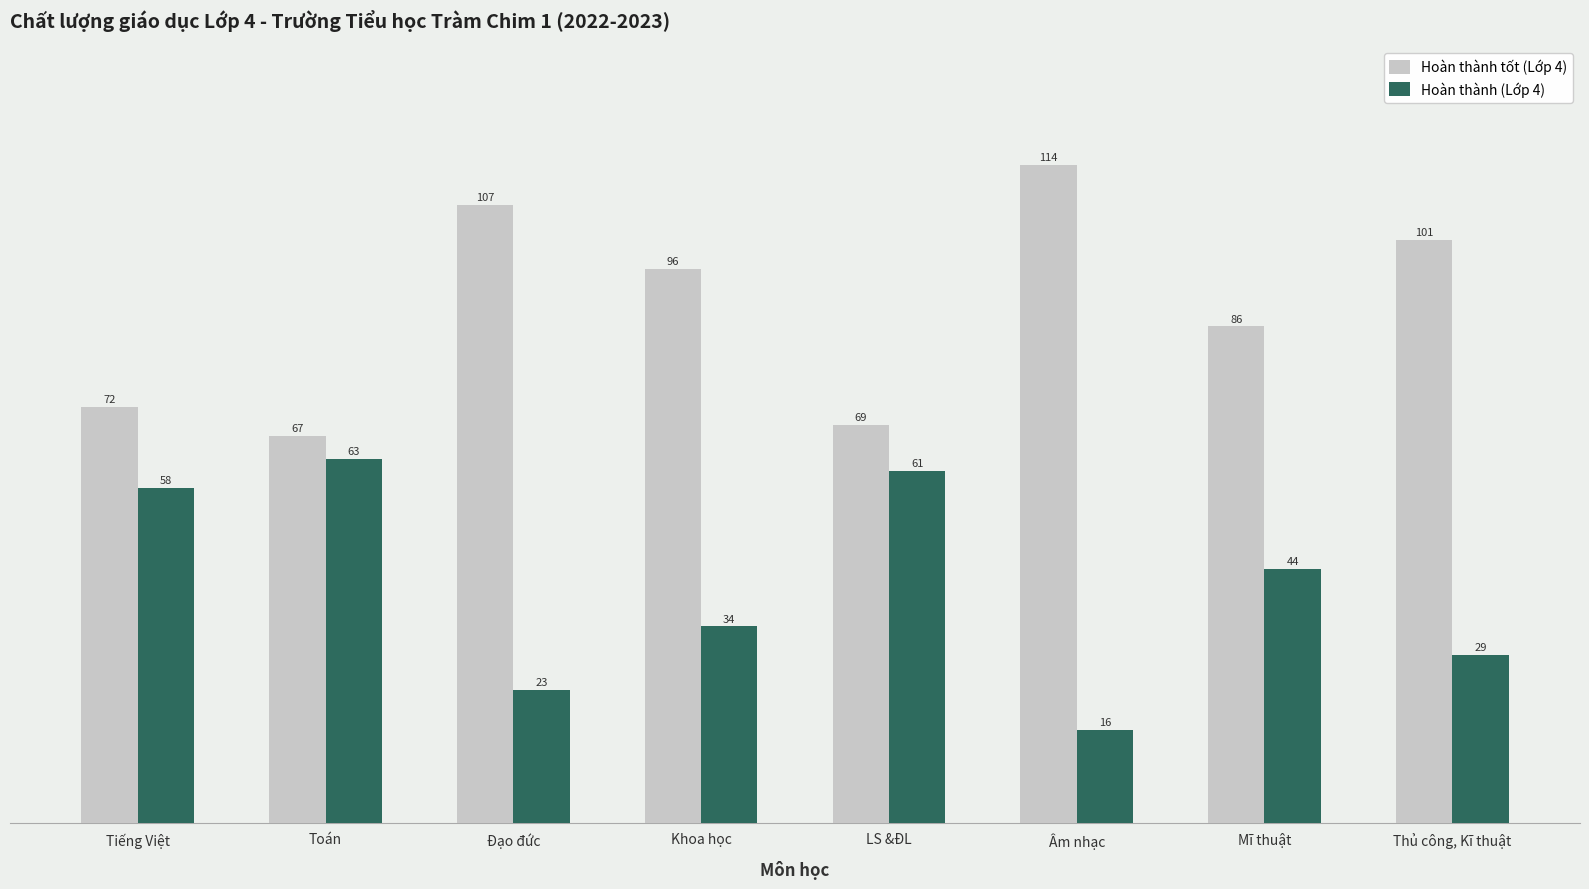

What is the sum of the Hoàn thành (Lớp 4) values at Khoa học and Toán?

97